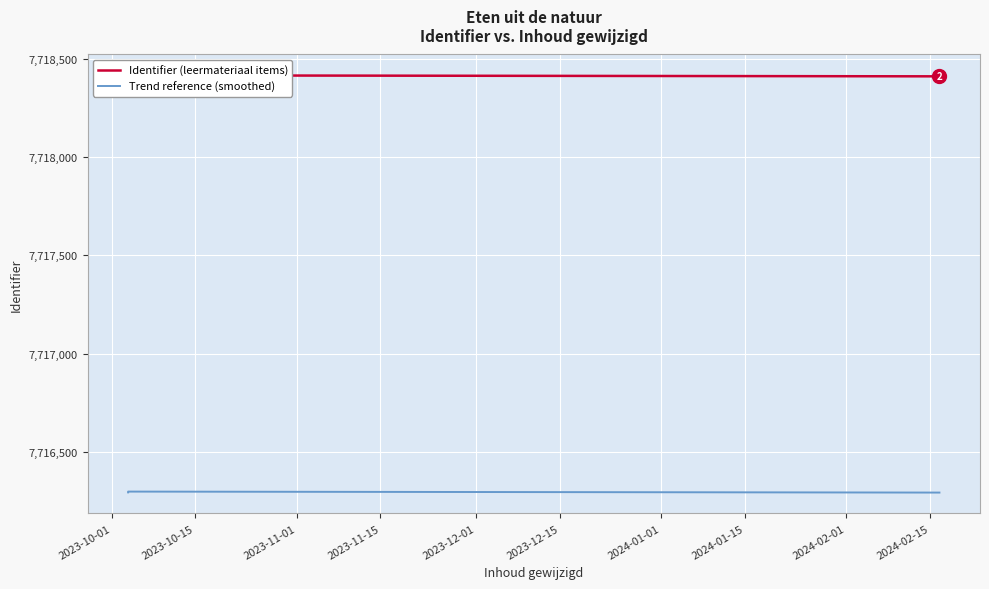

True or false: Identifier (leermateriaal items) has more than 1 points higher than both neighbors.

False